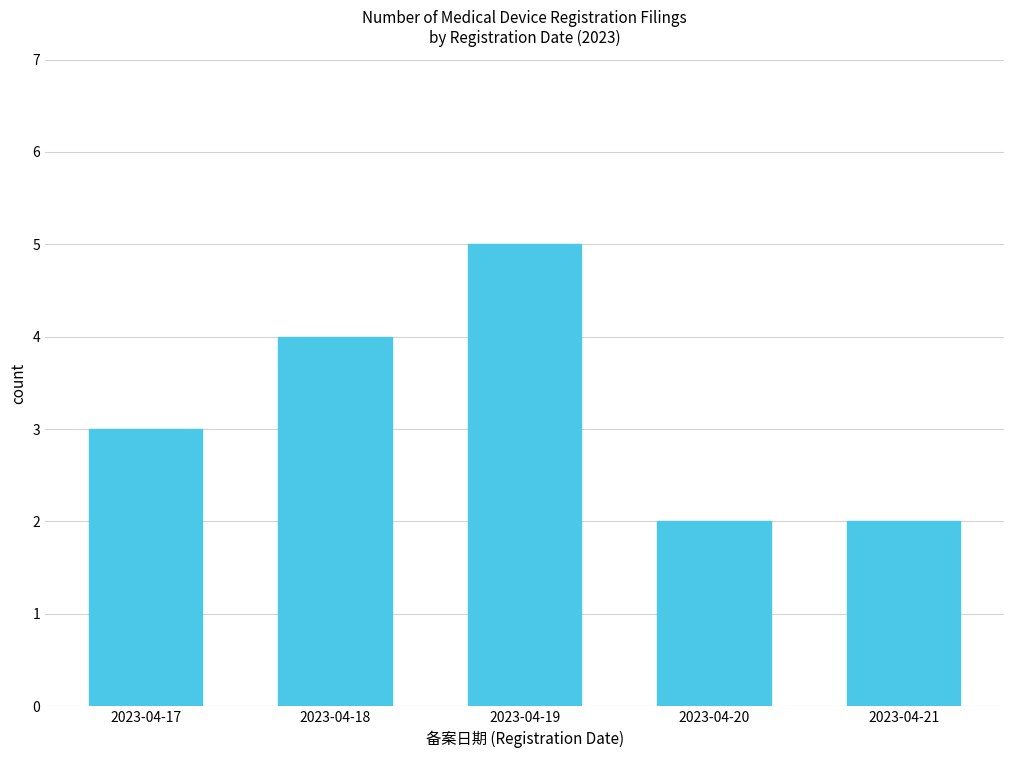

Reading left to right, what are all the values shown in this chart?

3	4	5	2	2